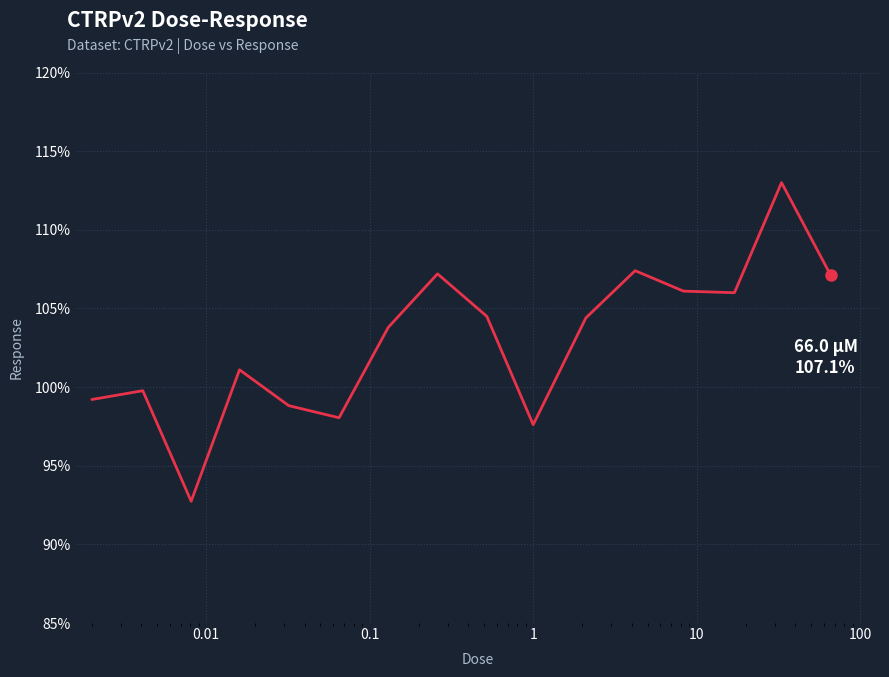

How many interior local peaks (higher than both neighbors) does the data have?

5